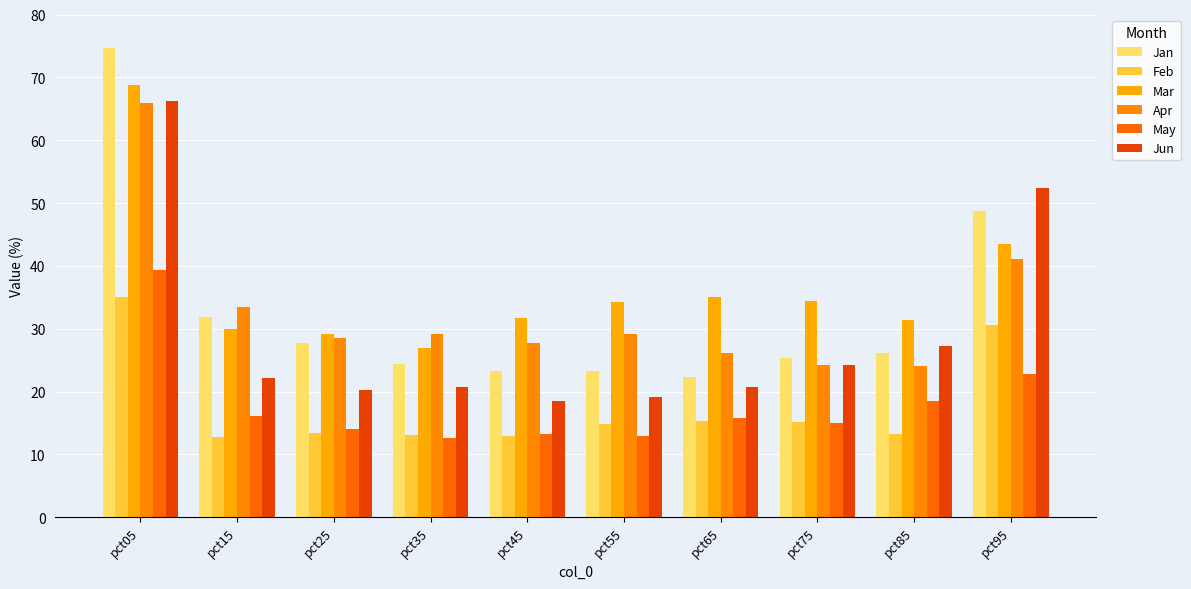

At pct85, list the series in order from largest to smallest.

Mar, Jun, Jan, Apr, May, Feb